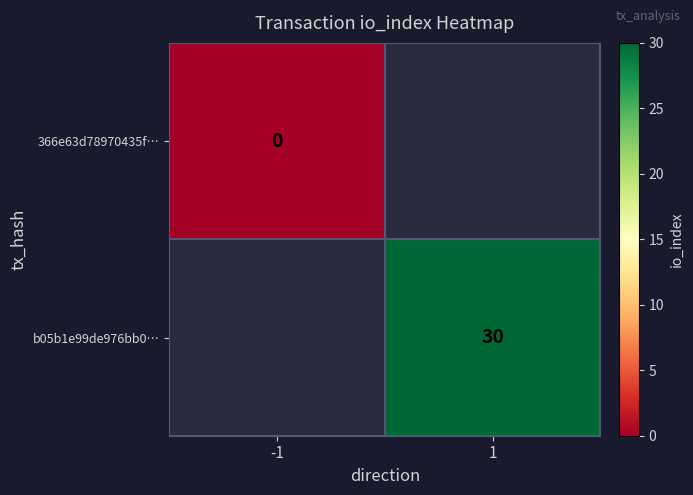

Between -1 and 1, which is larger?

1